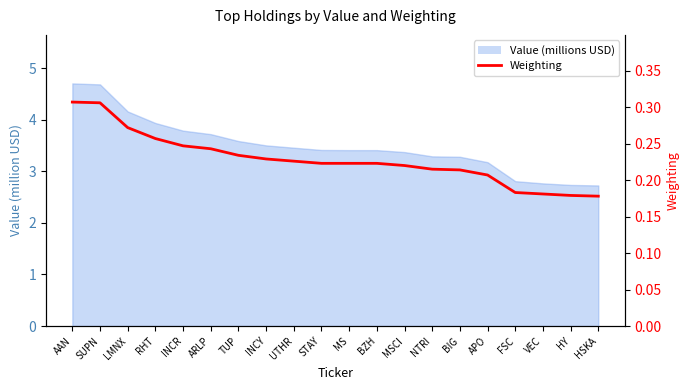

What is the label of the 1st point from the left?

AAN